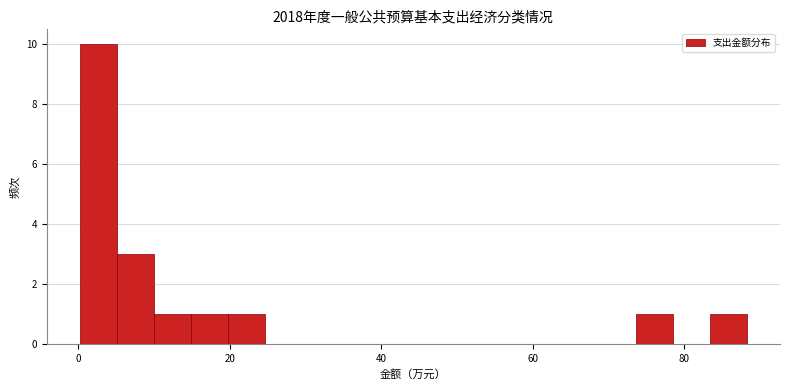

Read against the x-axis, roughly where is the centre of the tallest bar?

2